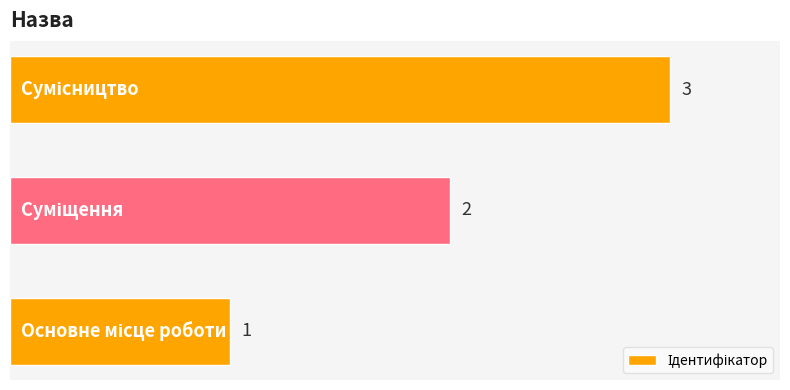

What is the sum of all values?

6